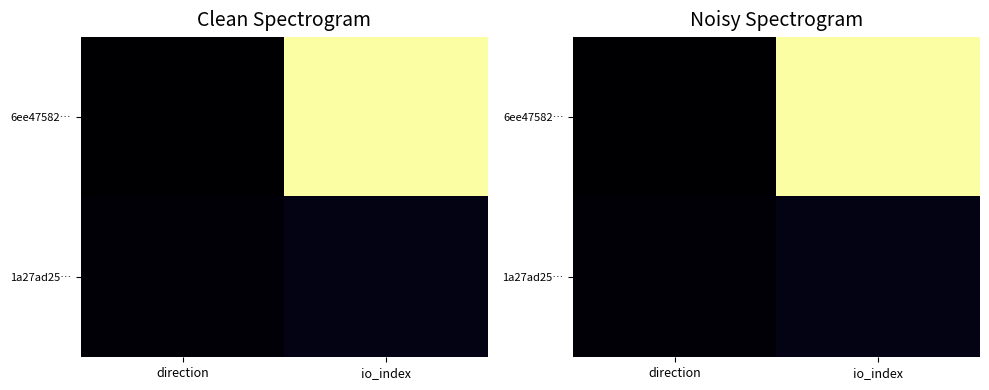

What is the difference between the maximum and minimum values in the 6ee47582… series?

1.0